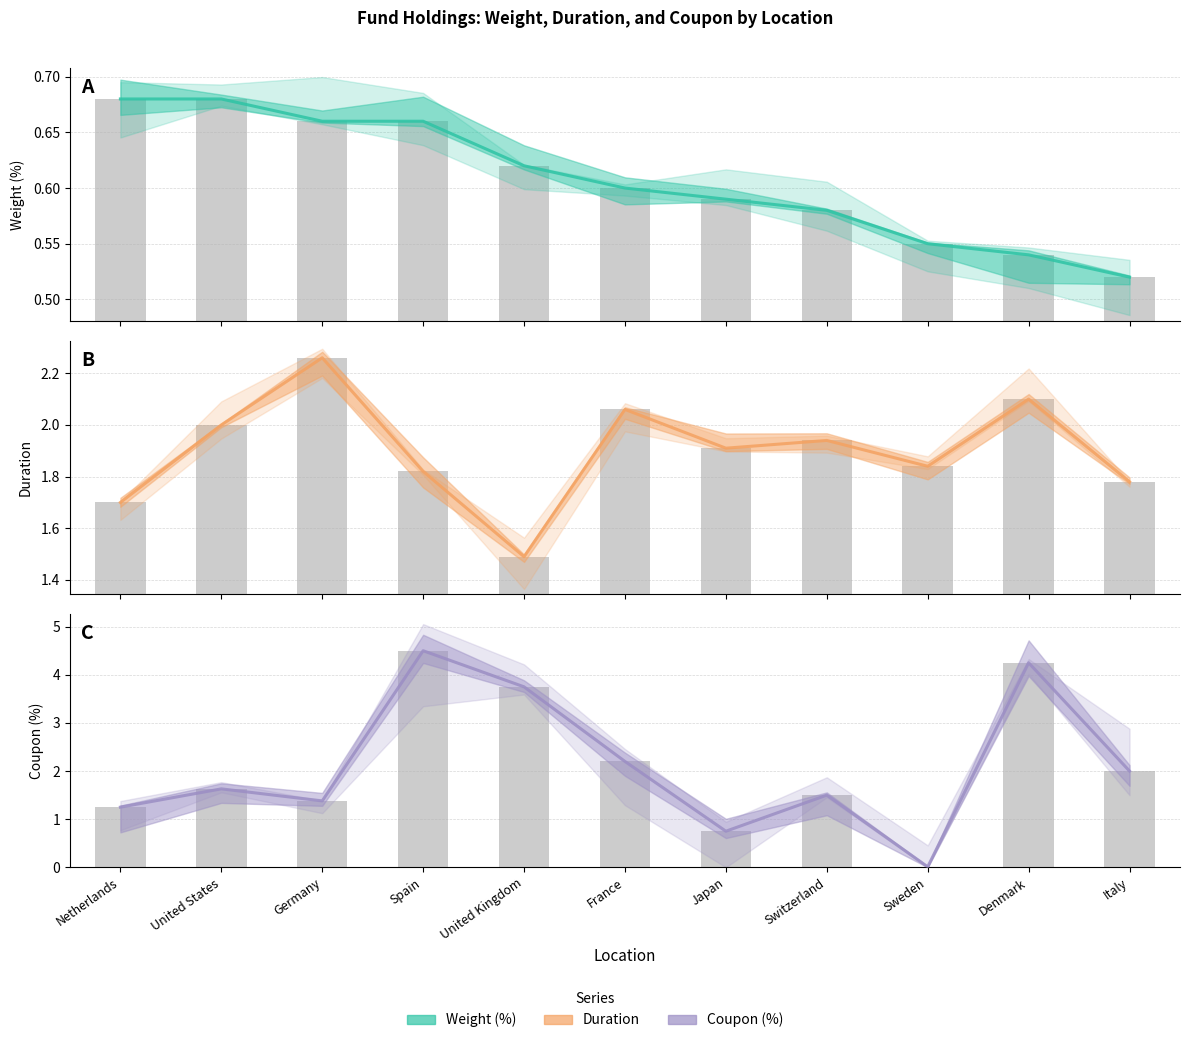

What is the average value of the Weight (%) series?

0.6